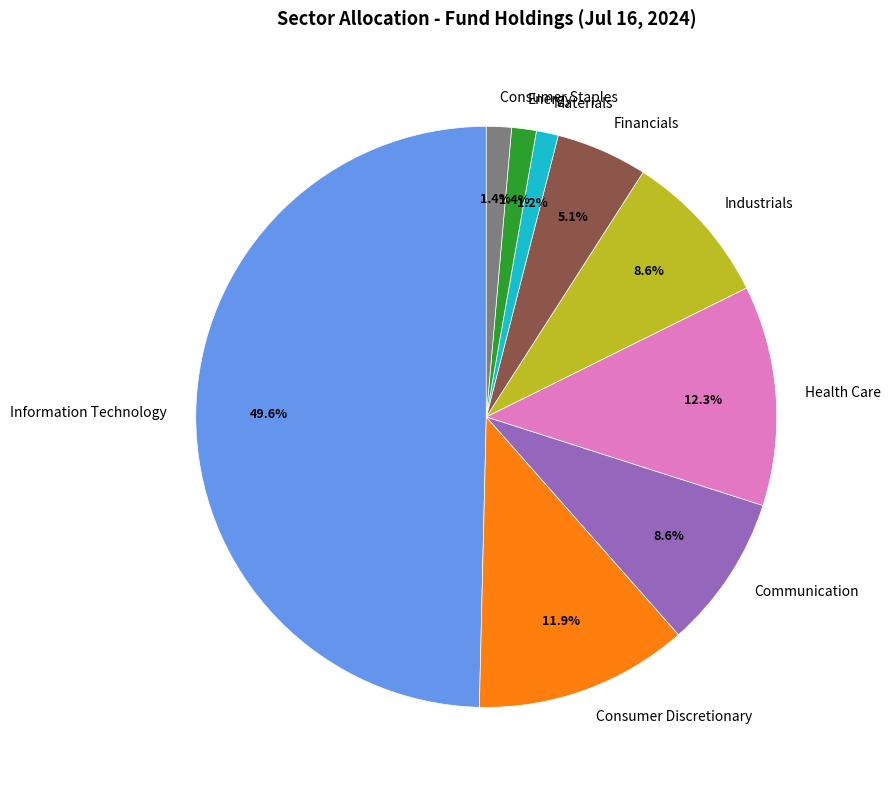

How much of the chart is everything except Materials?

98.8%